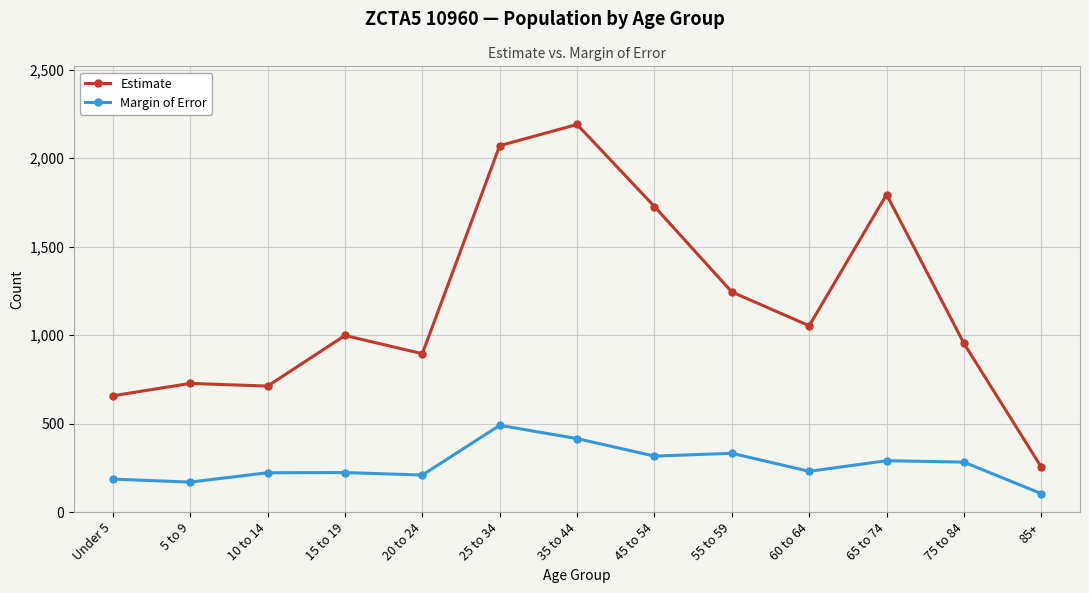

Between 25 to 34 and 55 to 59, which series saw the biggest shift?

Estimate